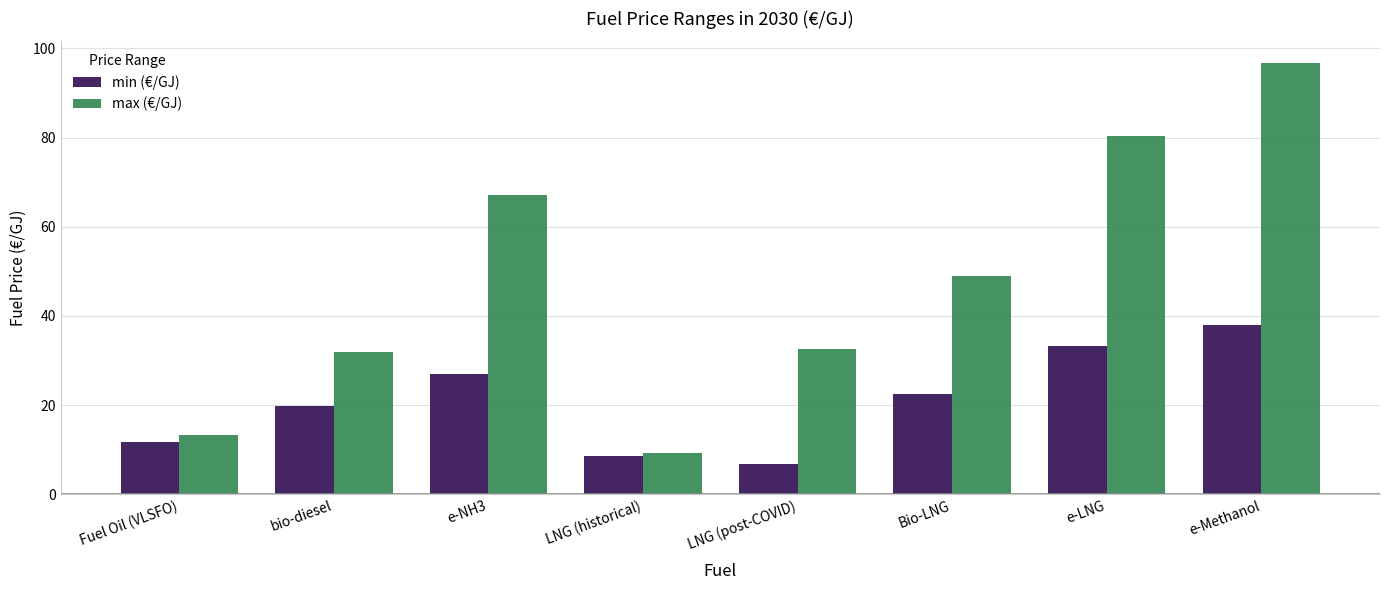

What is the smallest value displayed?

6.7